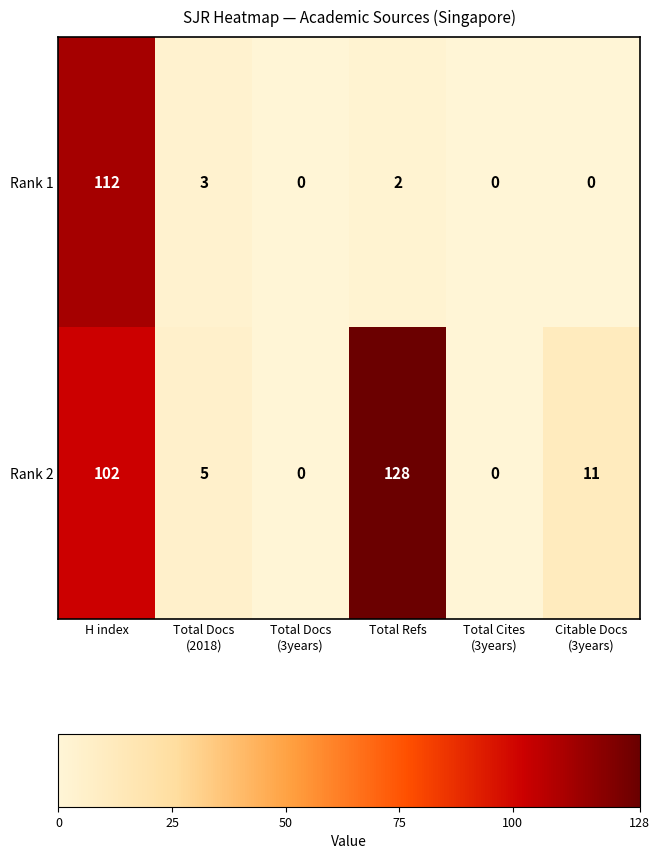

What is the sum of all Rank 2 values?

246